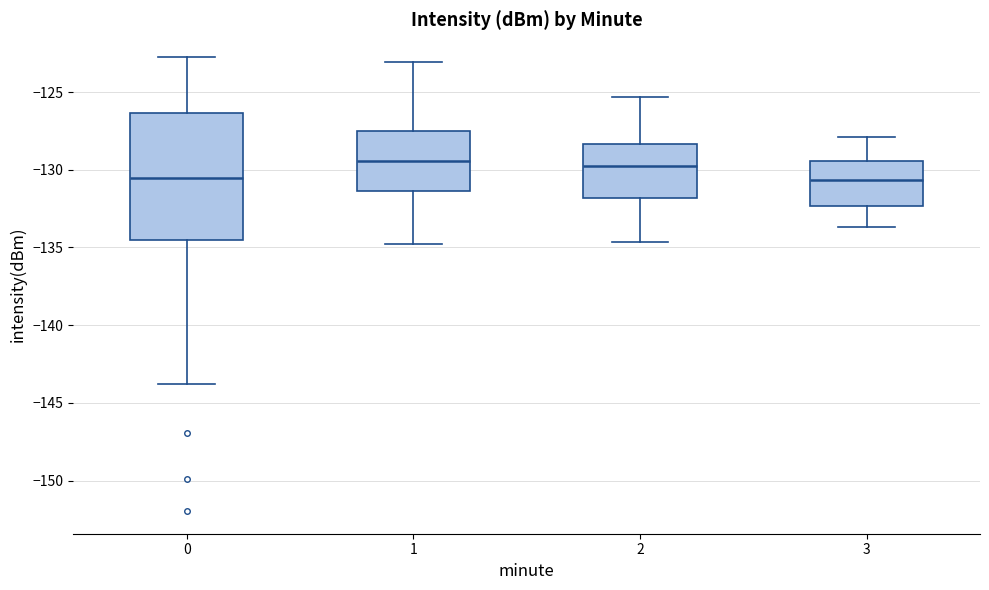

Reading left to right, transcribe this box plot: for each box, give where its median line is, the range the box spans, and where its two whiskers end, as read against the y-axis. The values are not printed on the chart, so give them approximately, as read against the axis.

0: median -130.5, box -134.5 to -126.5, whiskers -144.0 to -122.5
1: median -129.5, box -131.5 to -127.5, whiskers -135.0 to -123.0
2: median -130.0, box -132.0 to -128.5, whiskers -134.5 to -125.5
3: median -130.5, box -132.5 to -129.5, whiskers -133.5 to -128.0